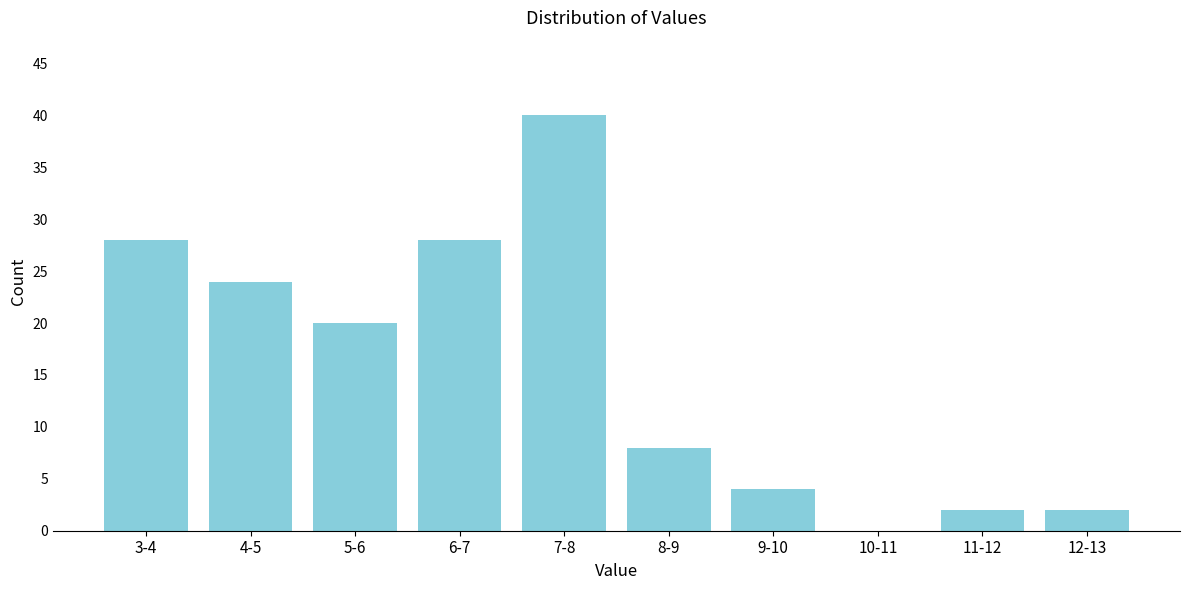

Reading right to left, transcribe all the data shown in this chart.

12-13=2	11-12=2	10-11=0	9-10=4	8-9=8	7-8=40	6-7=28	5-6=20	4-5=24	3-4=28